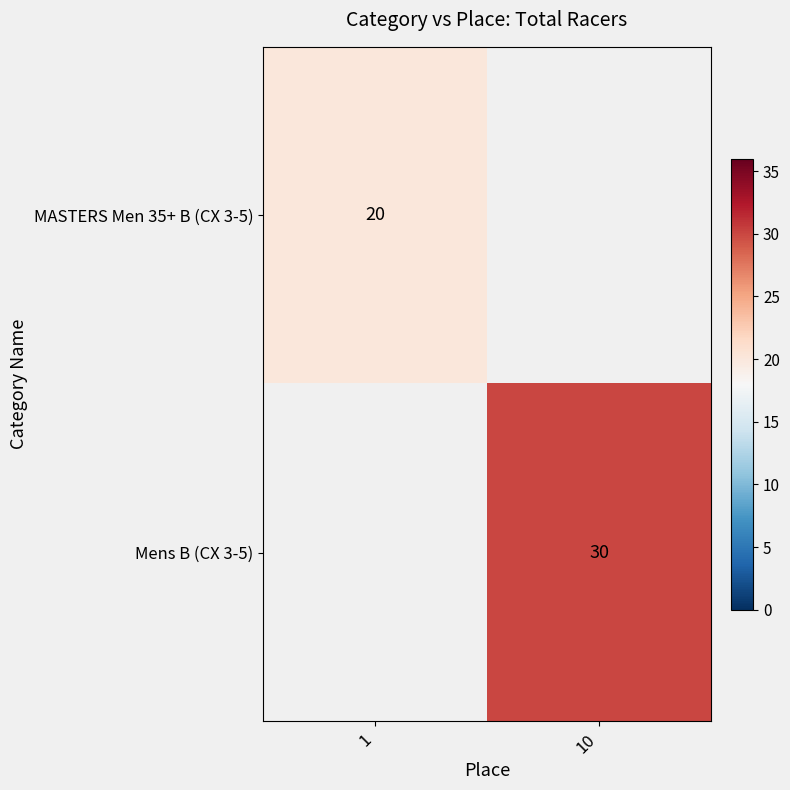

Which category has the lowest value in the MASTERS Men 35+ B (CX 3-5) series?

1